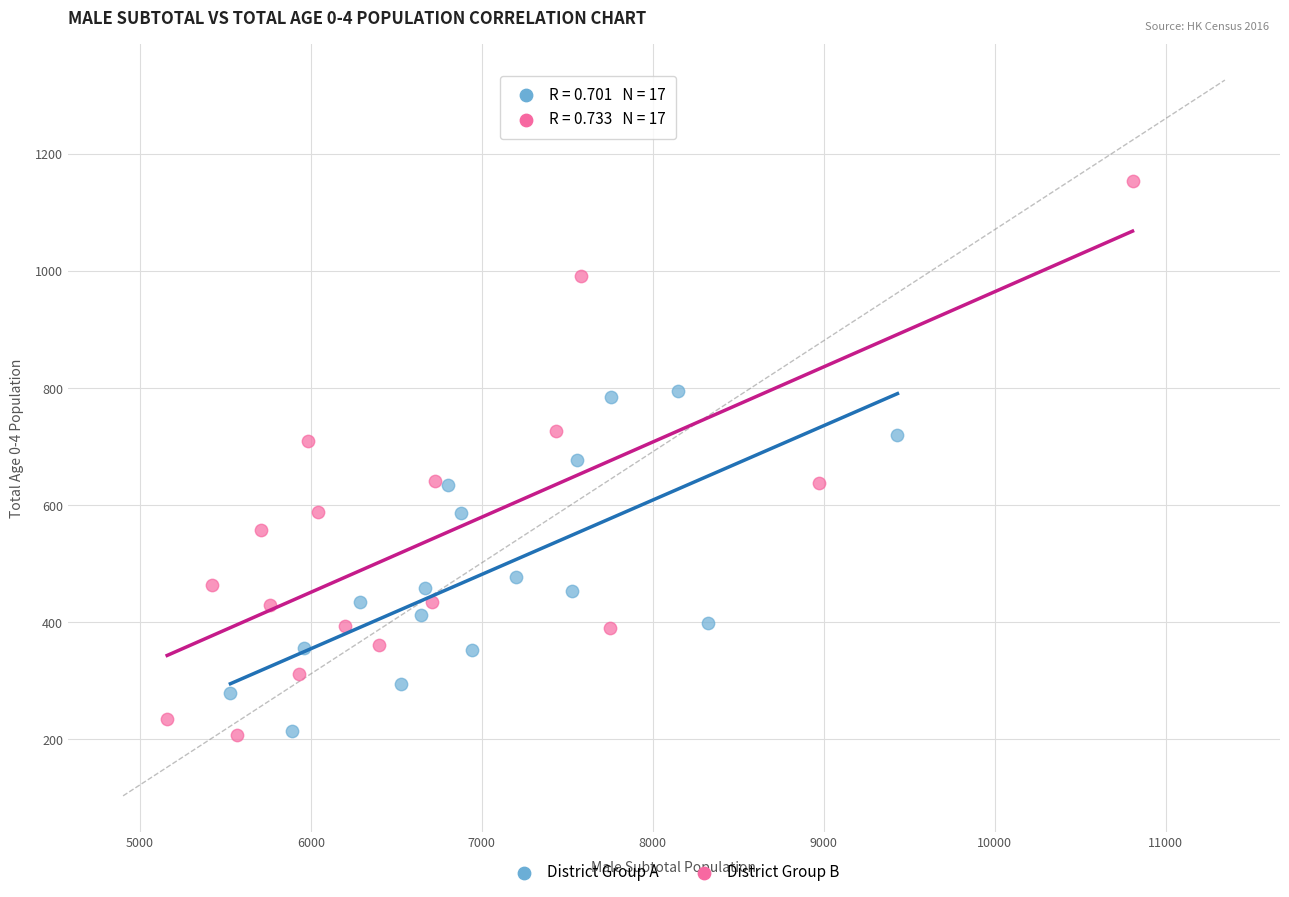

Which series has the widest spread of Y values?

District Group B